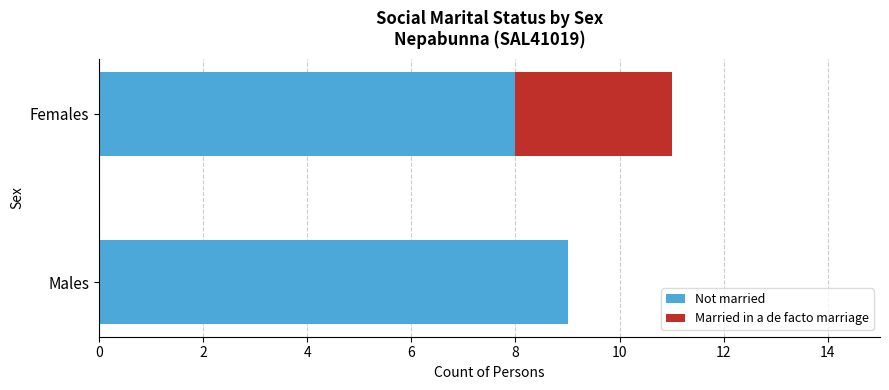

What is the sum of the Not married values at Females and Males?

17